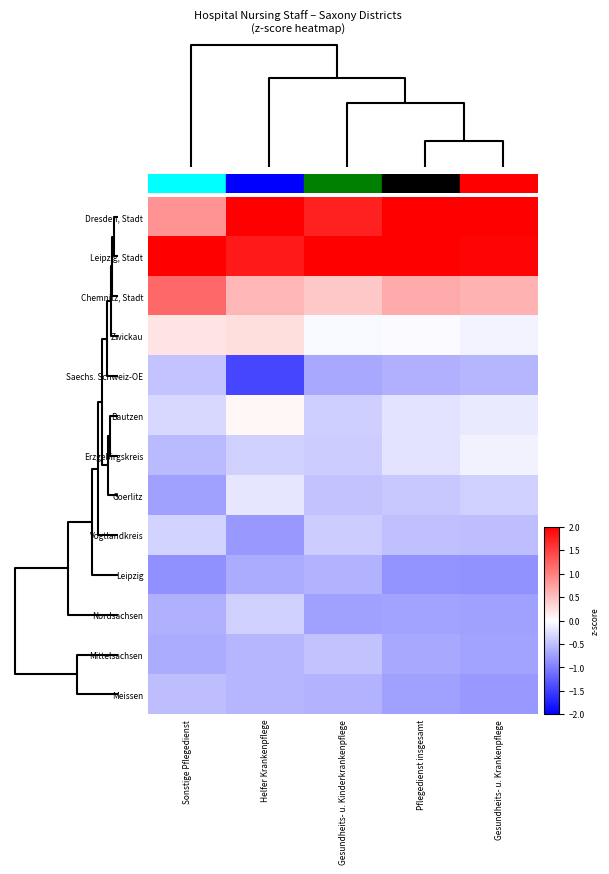

Which series has the largest total across all categories?

Leipzig, Stadt